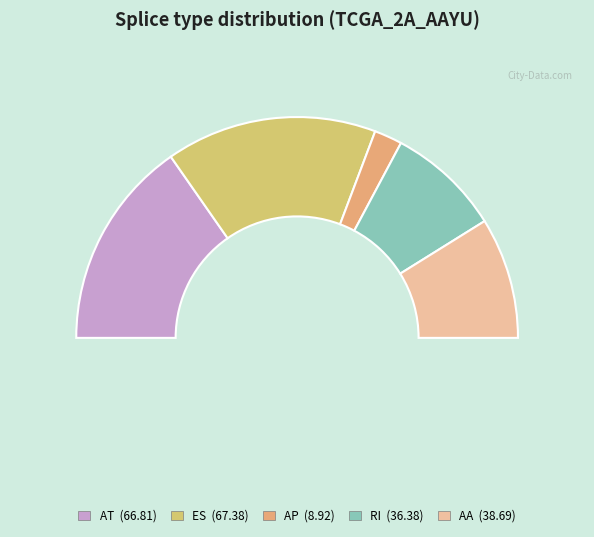

What is the smallest slice in the pie chart?

AP